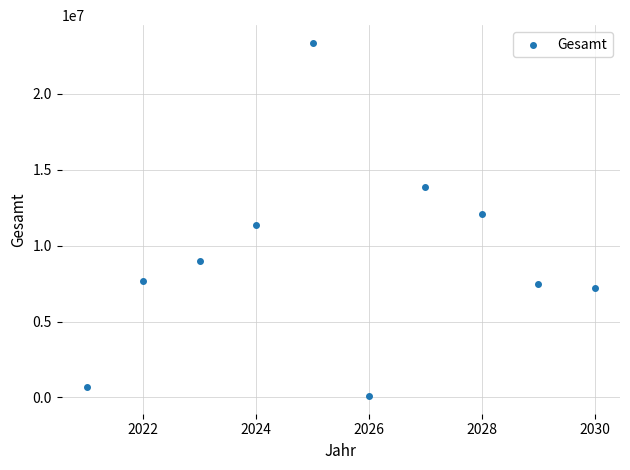

What is the average Y value?

9283890.4